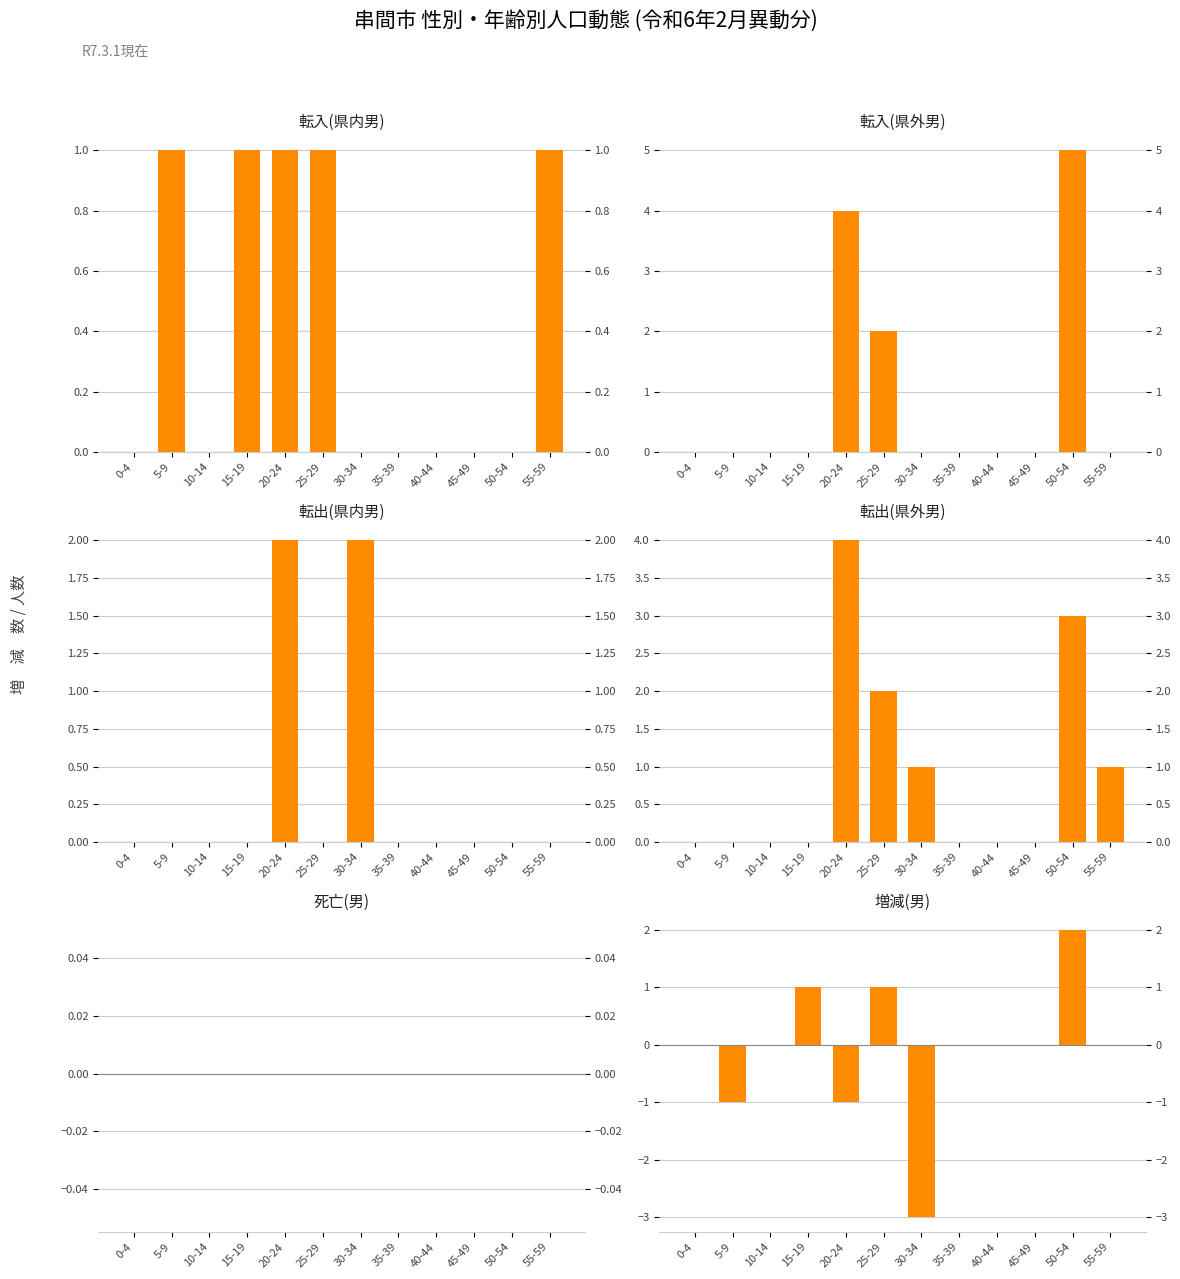

Is the value of 増減(男) at 20-24 greater than the value of 死亡(男) at 15-19?

No